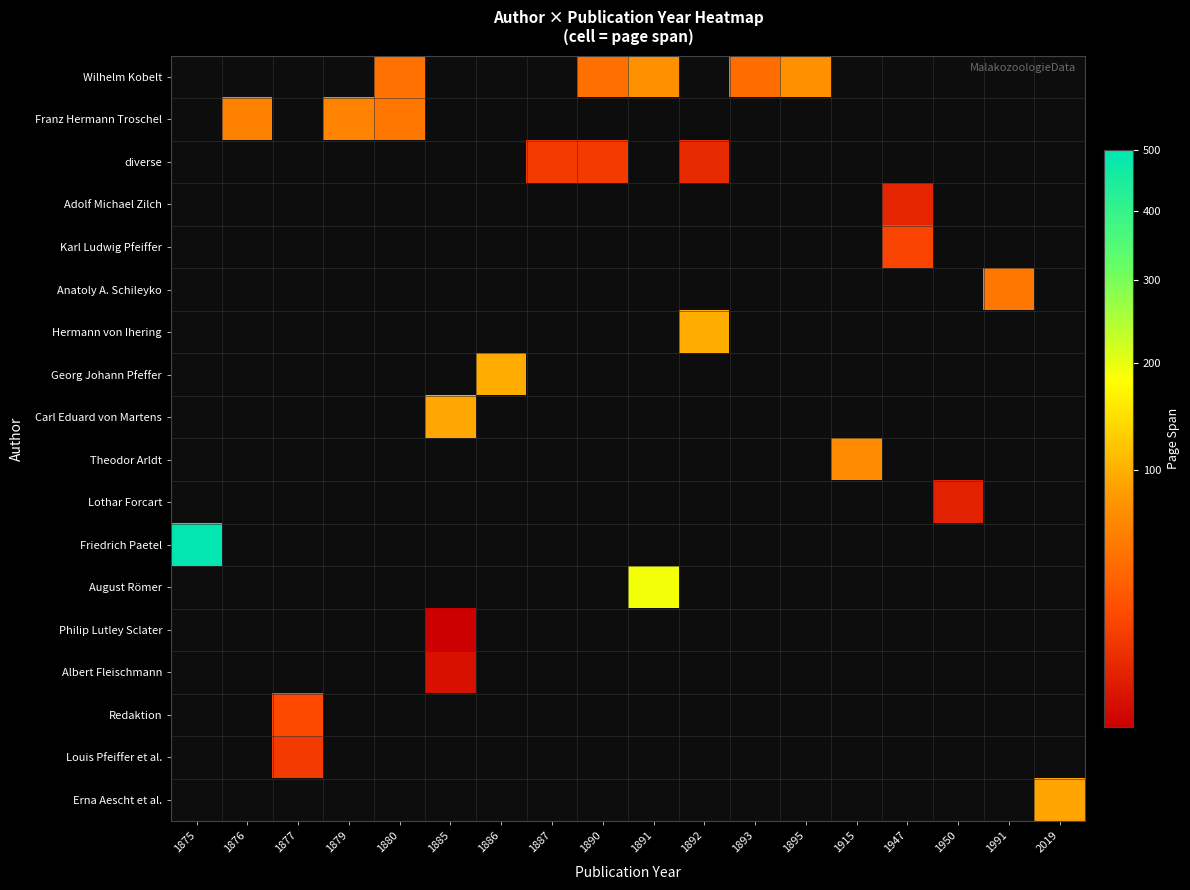

Is the value of Lothar Forcart at 1887 greater than the value of Karl Ludwig Pfeiffer at 1892?

No